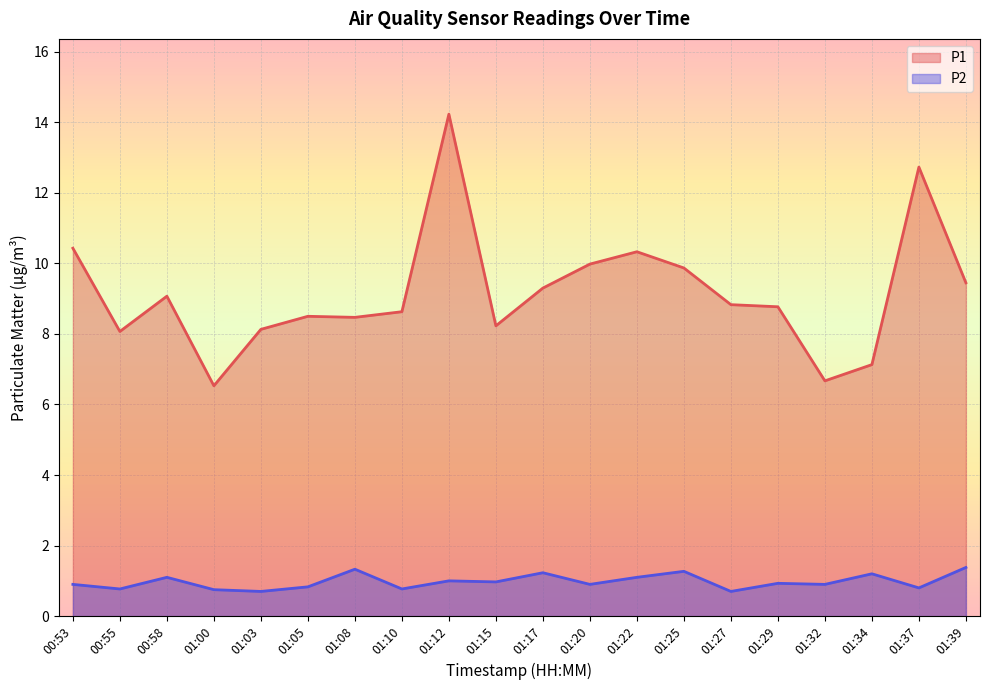

At which label is P1 closest to 10?

01:20